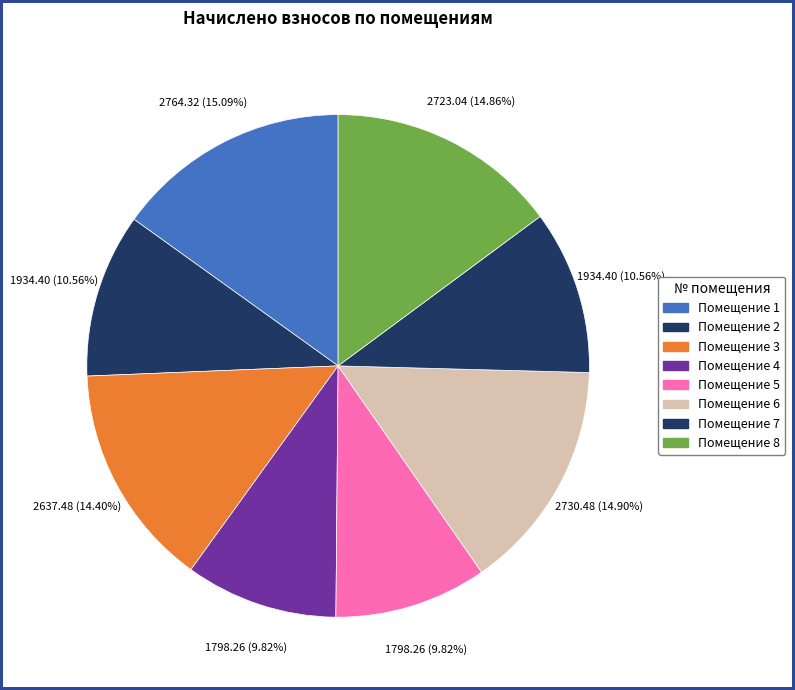

Count the number of slices in the pie.

8